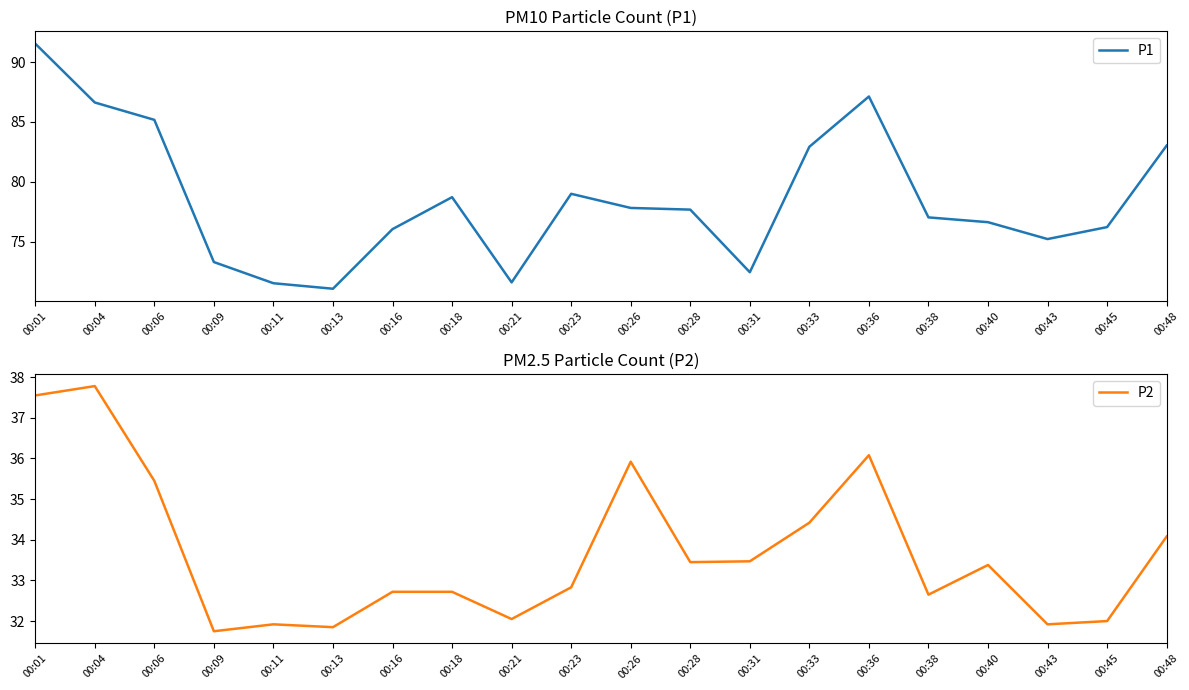

How many distinct data groups are displayed?

2